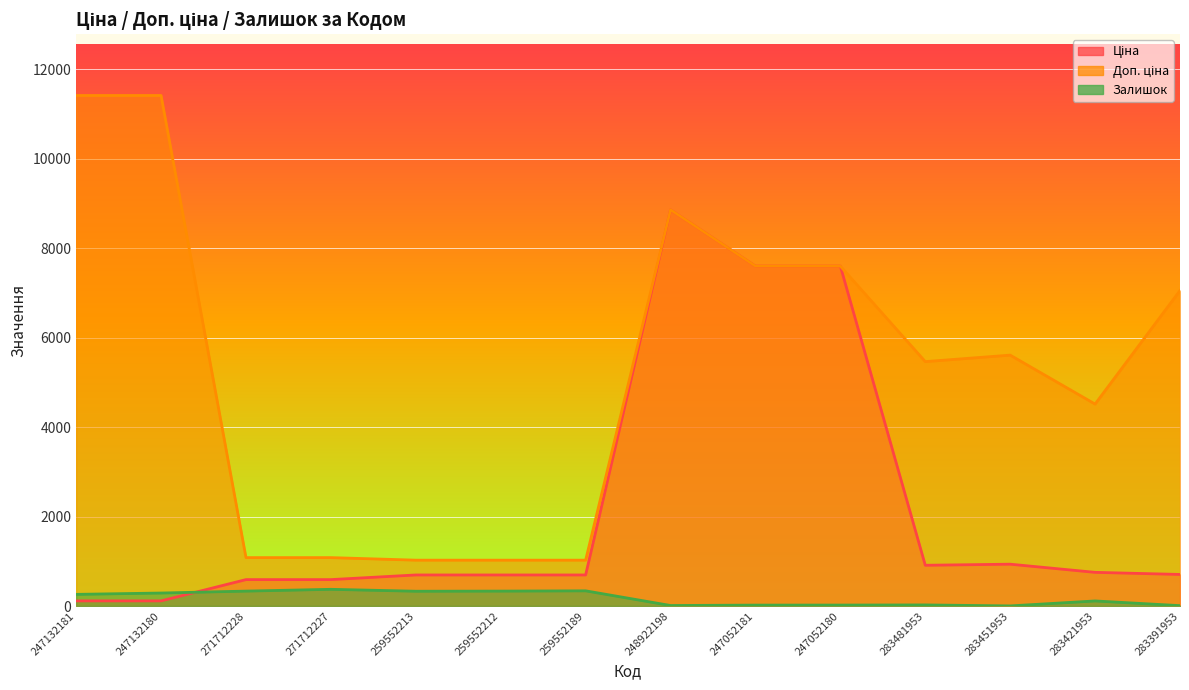

Reading left to right, what are all the values shown in this chart?

Ціна: 114.1	114.1	589.9	589.9	693.7	693.7	693.7	8856.7	7596.5	7596.5	910.4	934.5	752.2	705.1
Доп. ціна: 11410.0	11410.0	1081.7	1081.7	1024.6	1024.6	1024.6	8856.7	7596.5	7596.5	5462.3	5607.2	4513.3	7051.3
Залишок: 260.0	290.0	333.0	373.0	330.0	333.0	339.0	11.0	20.0	21.0	24.0	2.0	113.0	8.0